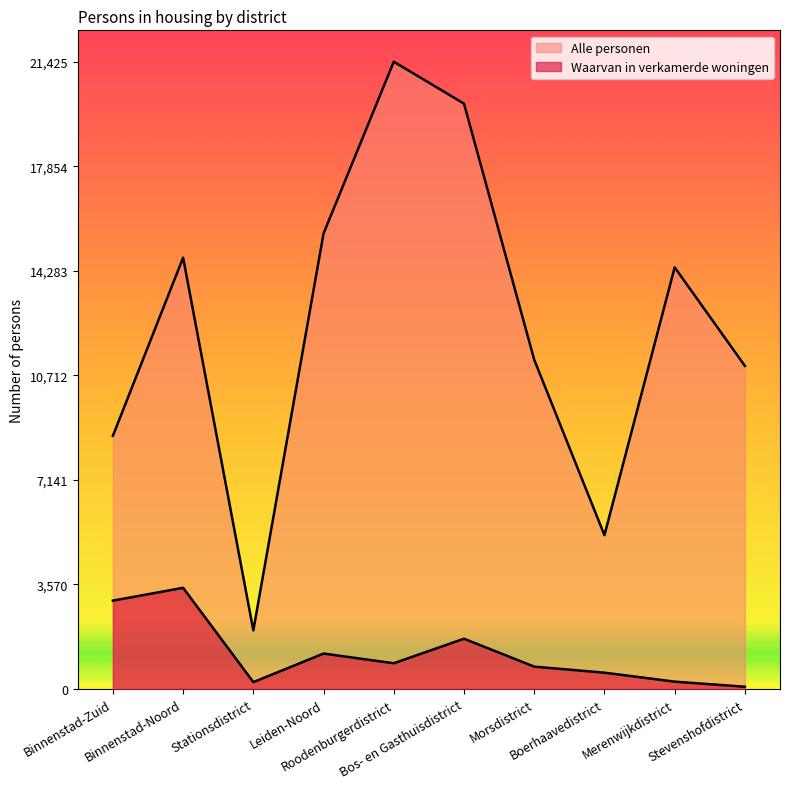

What value does the Waarvan in verkamerde woningen series have at Morsdistrict?

765